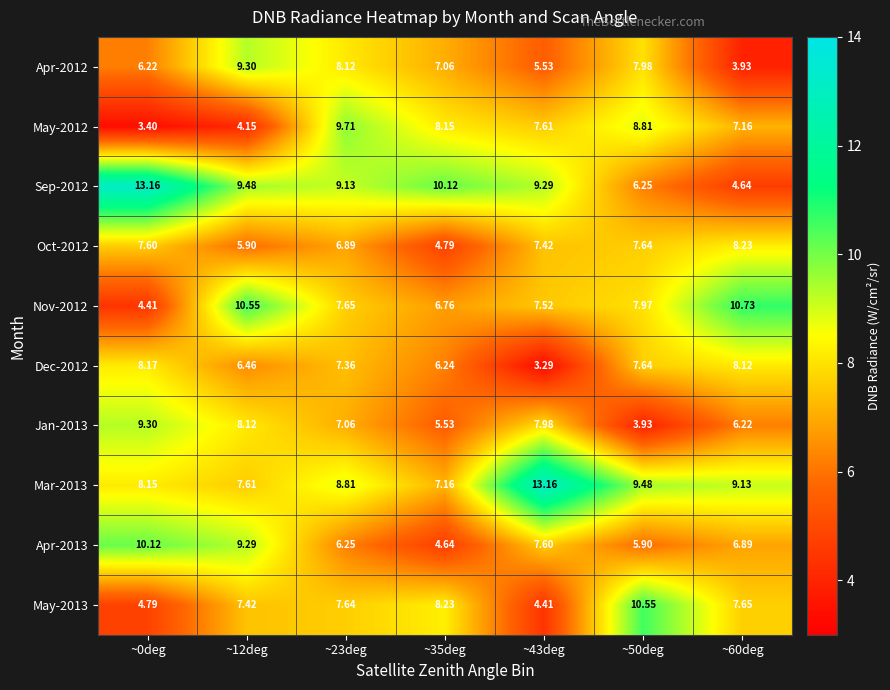

Is the value of May-2012 at ~12deg greater than the value of Oct-2012 at ~0deg?

No